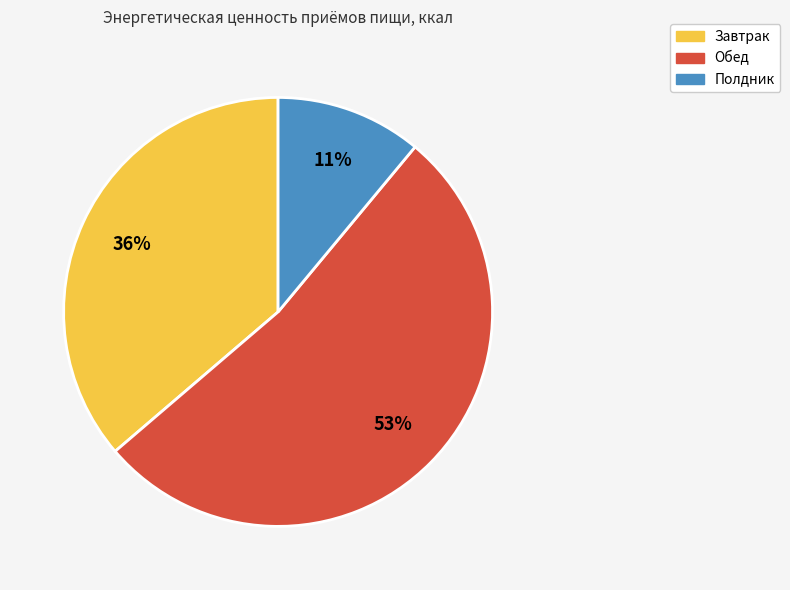

To the nearest percent, what is the difference between the largest and smallest slice percentages?

42%